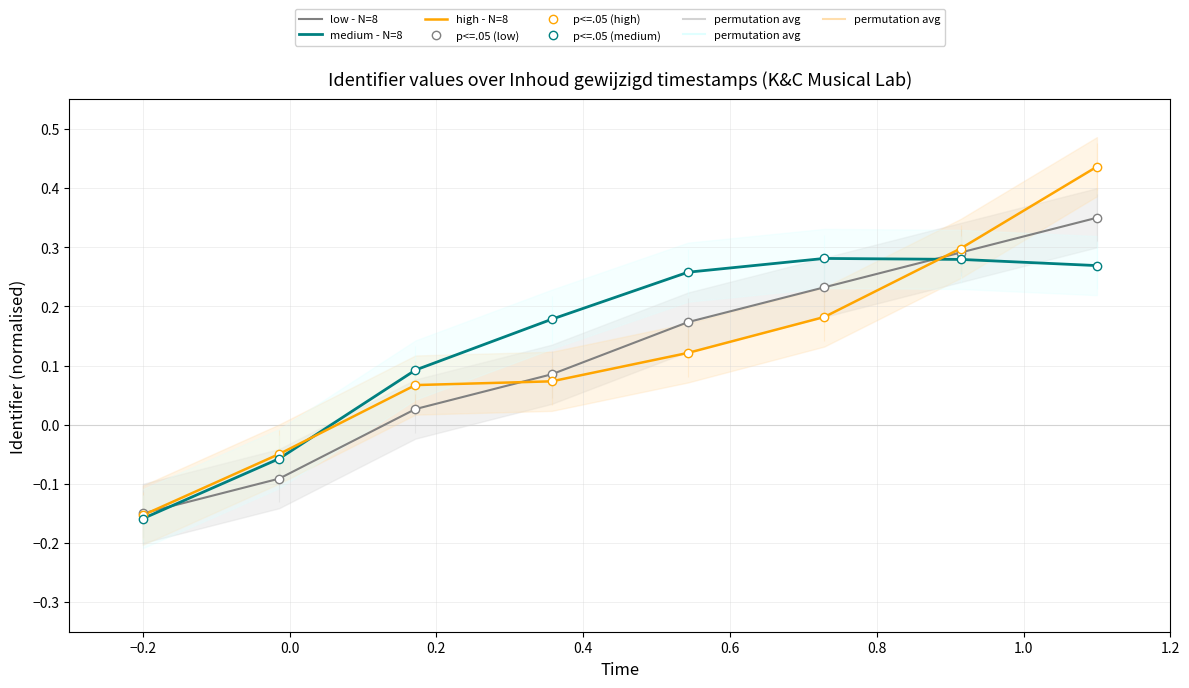

True or false: low - N=8 and p<=.05 (medium) cross at least once.

True